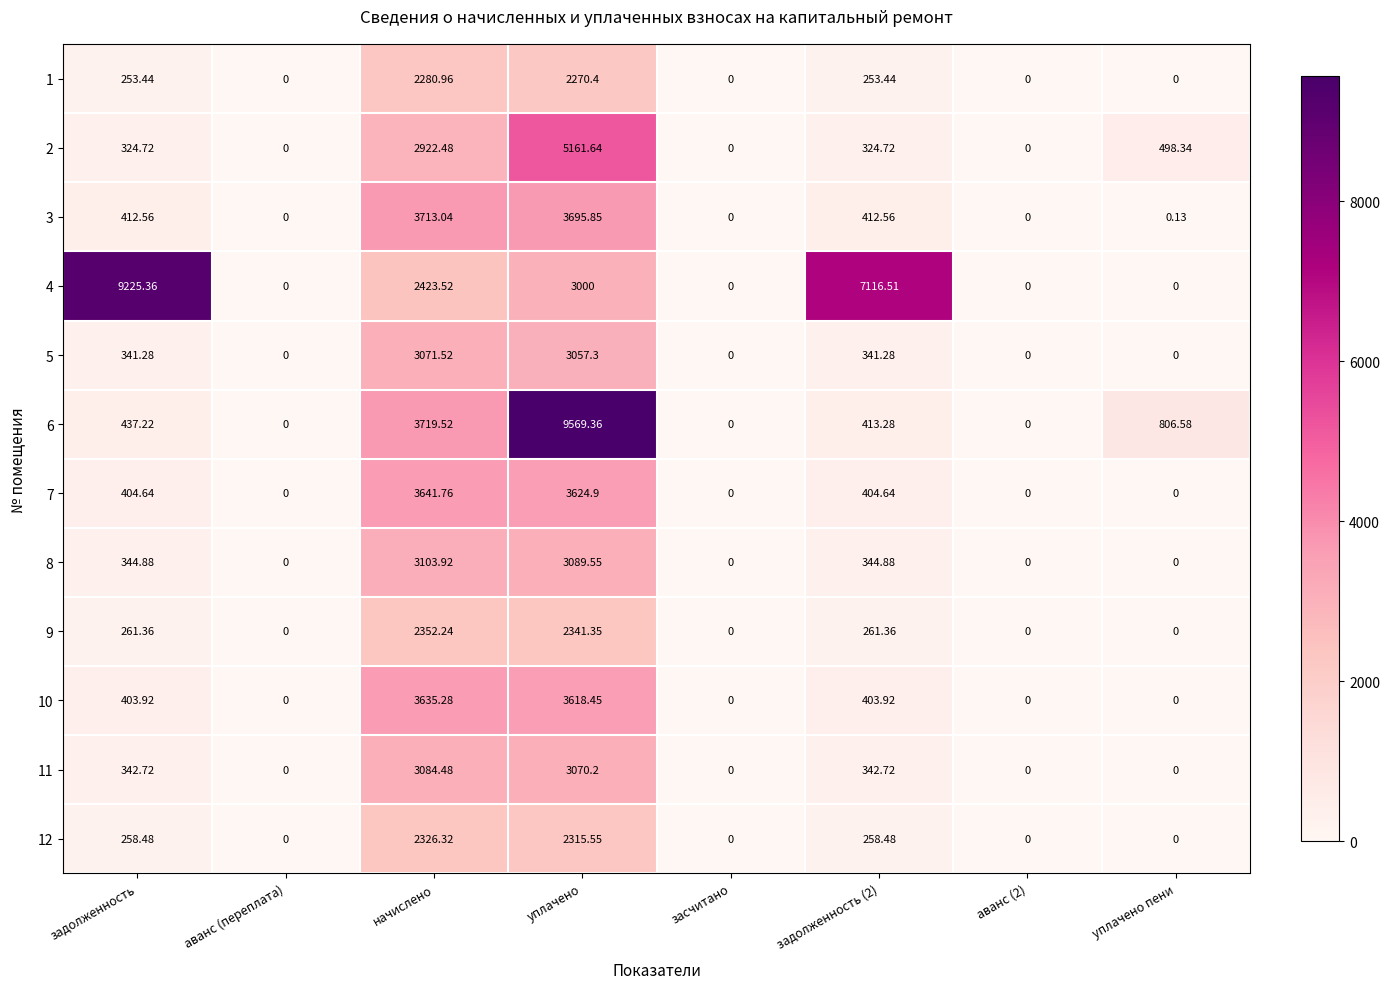

Where does the 11 series first go above 342?

задолженность